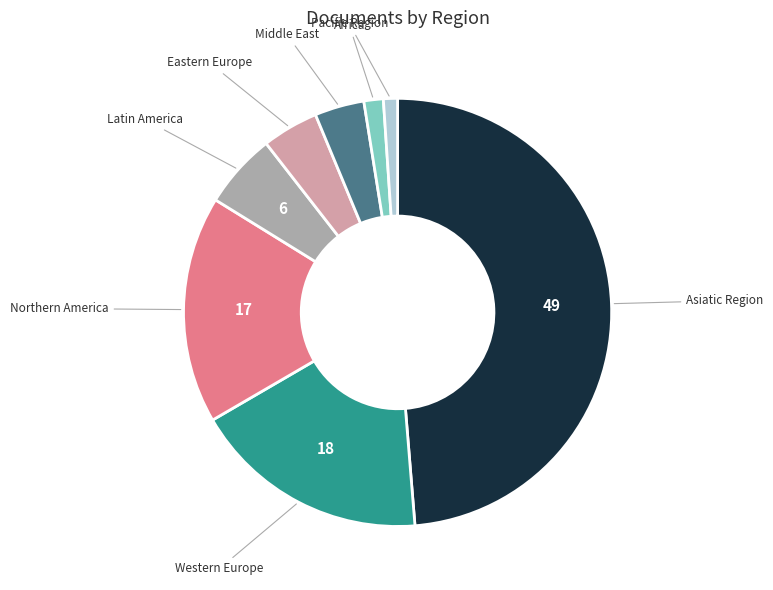

Is there any slice that represents more than half of the pie?

No